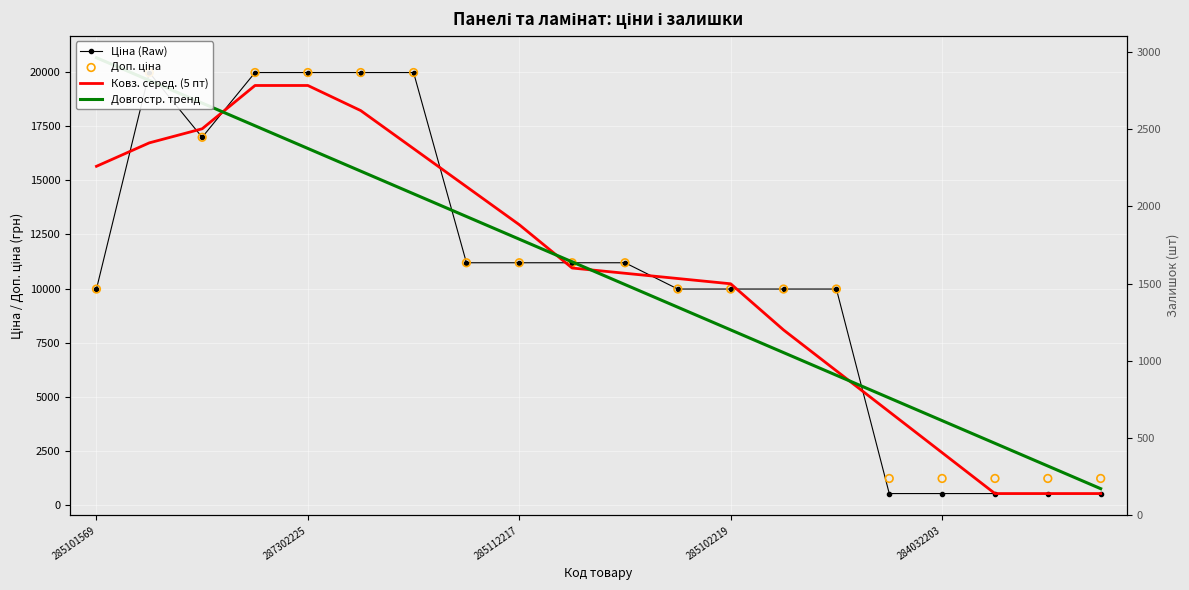

Which series has the widest spread of Y values?

Довгостр. тренд